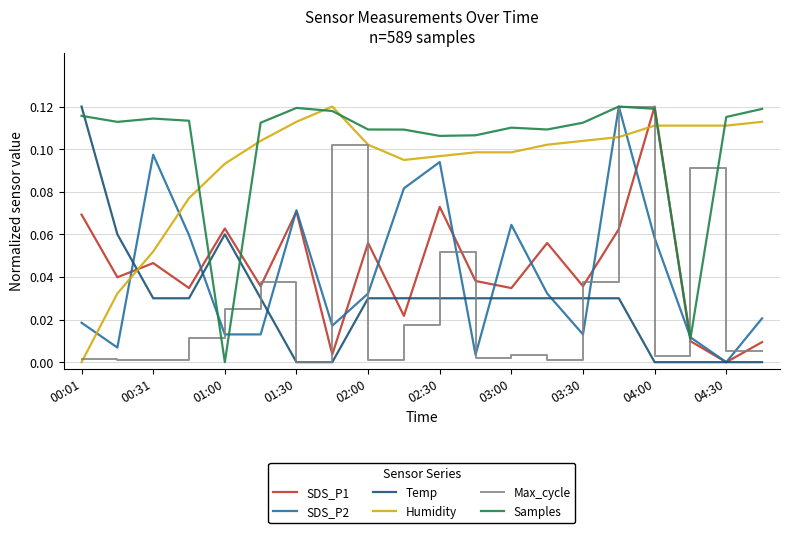

After their last crossing, which series has the higher values: SDS_P1 or Max_cycle?

SDS_P1